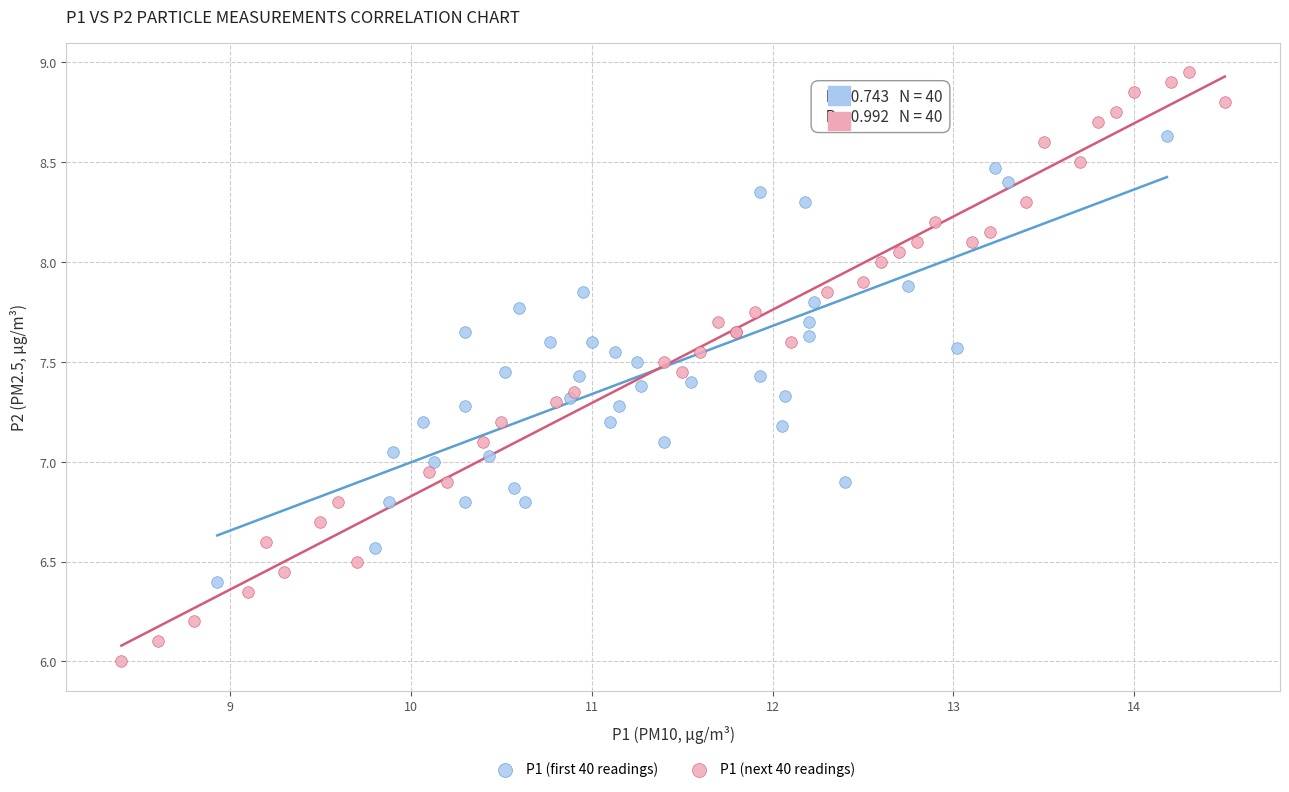

Which series has the largest Y range (max minus min)?

P1 (next 40 readings)